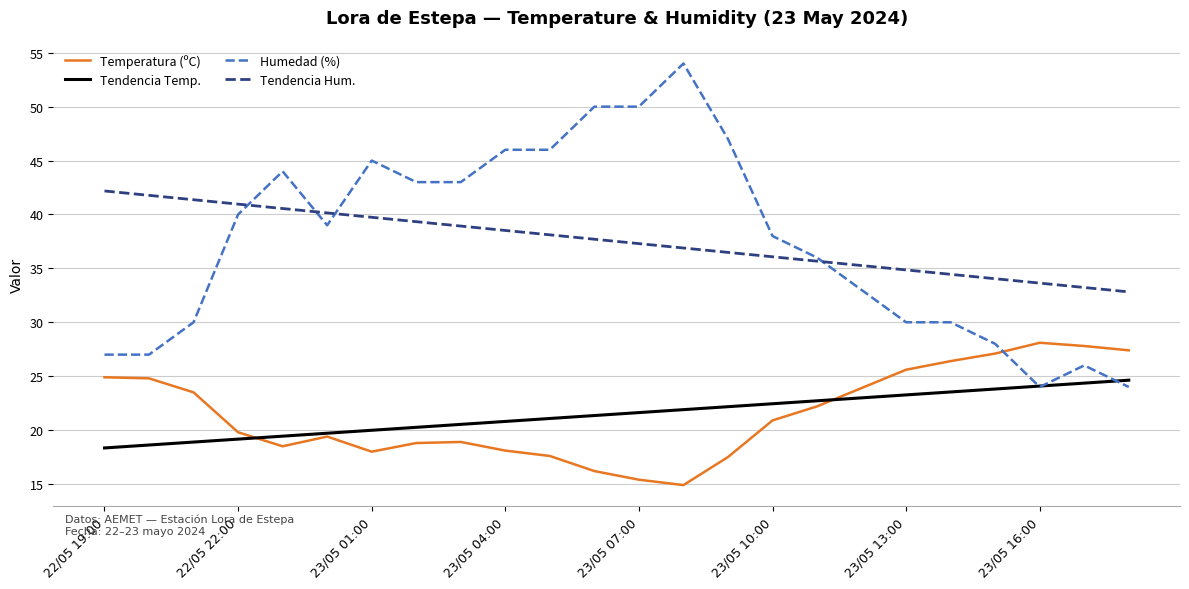

What is the minimum value for Humedad (%)?

24.0